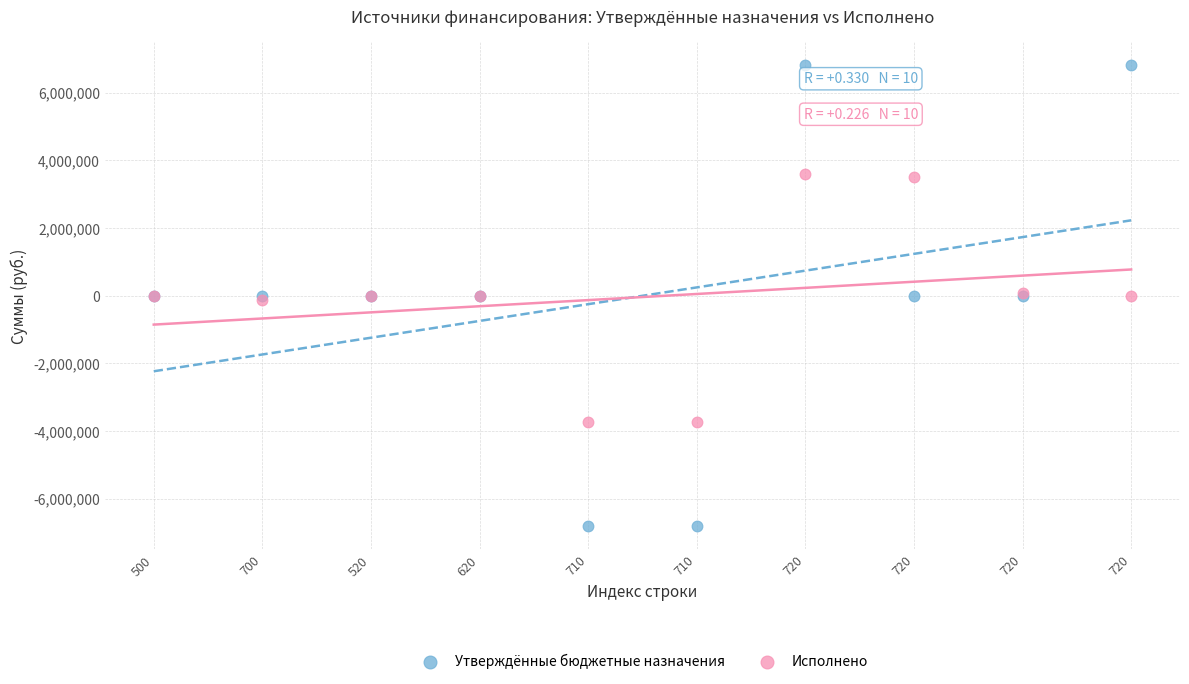

Which series contains the lowest Y value?

Утверждённые бюджетные назначения